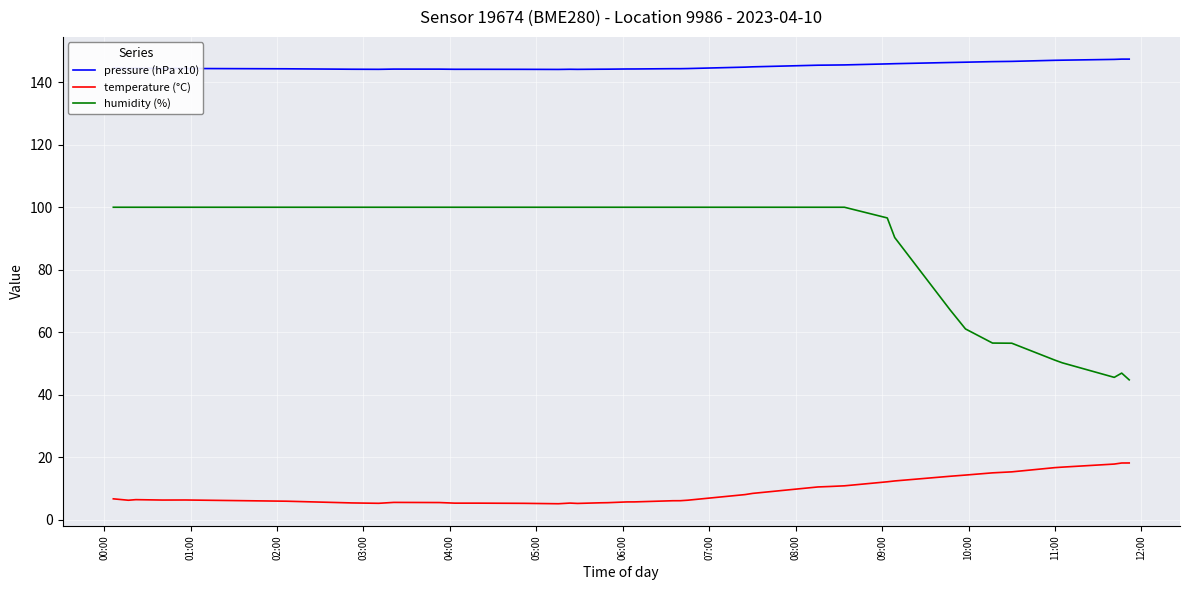

Which series has the largest total across all categories?

pressure (hPa x10)